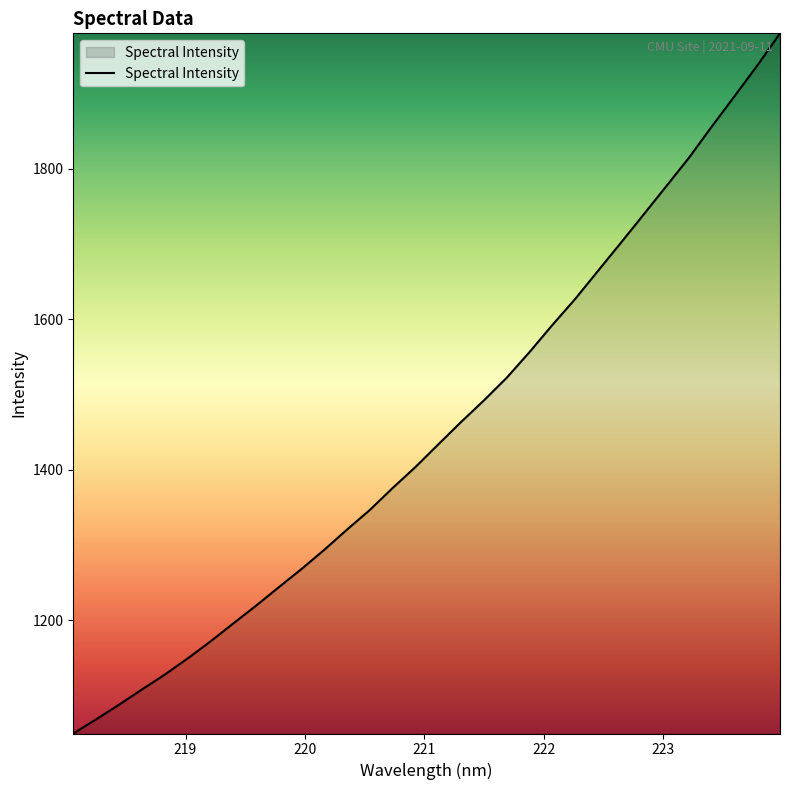

What is the smallest value displayed?

1049.3